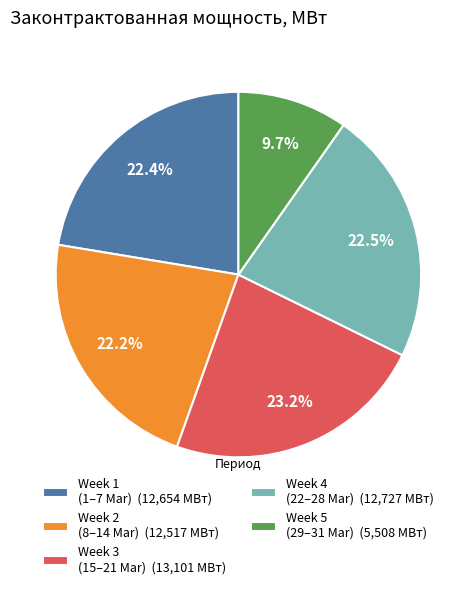

What percentage is NOT represented by Week 2 (8–14 Mar) (12,517 МВт)?

77.8%